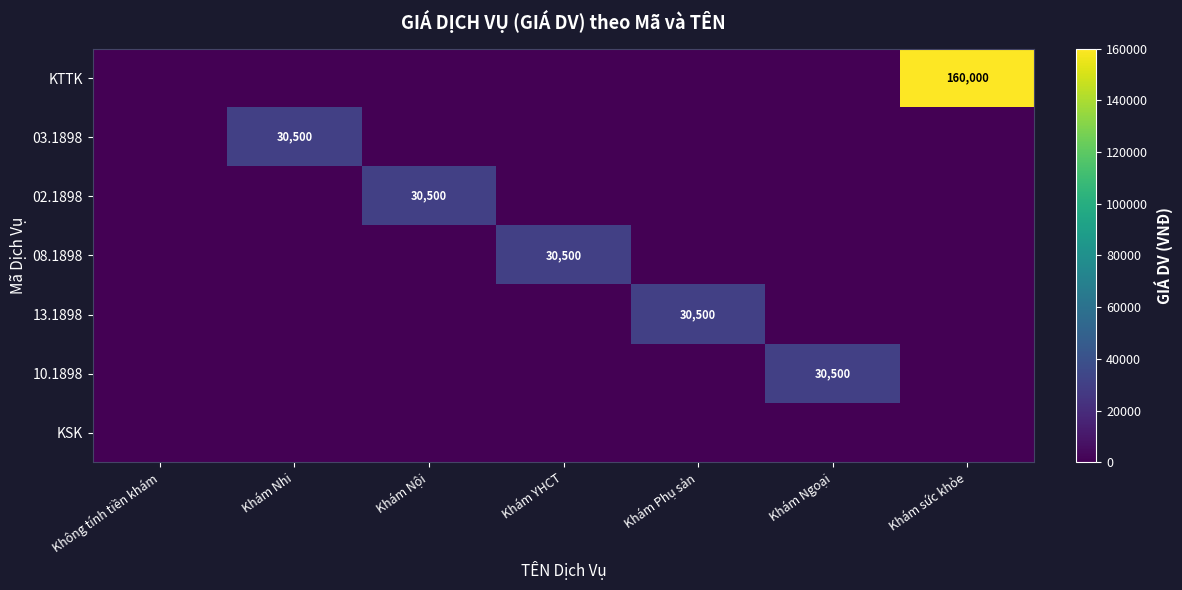

List the series in order of their peak value, highest first.

KTTK, 03.1898, 02.1898, 08.1898, 13.1898, 10.1898, KSK